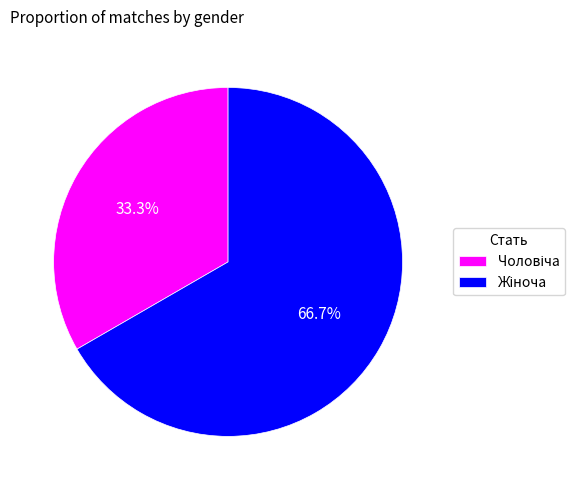

Does any single category account for the majority?

Yes